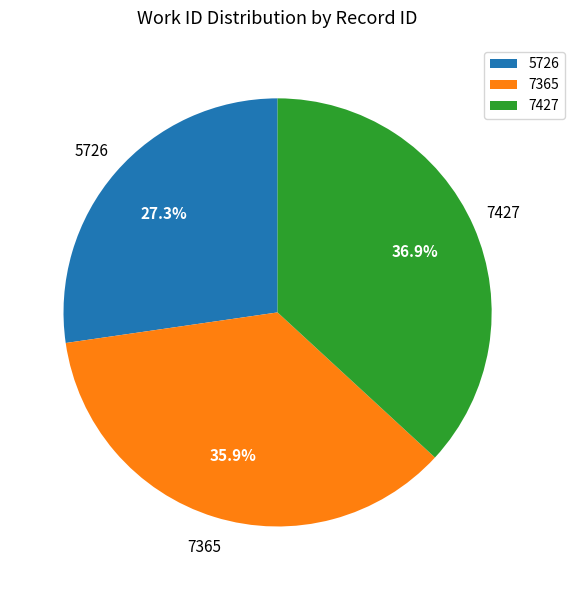

What percentage is the 7365 slice, to the nearest percent?

36%